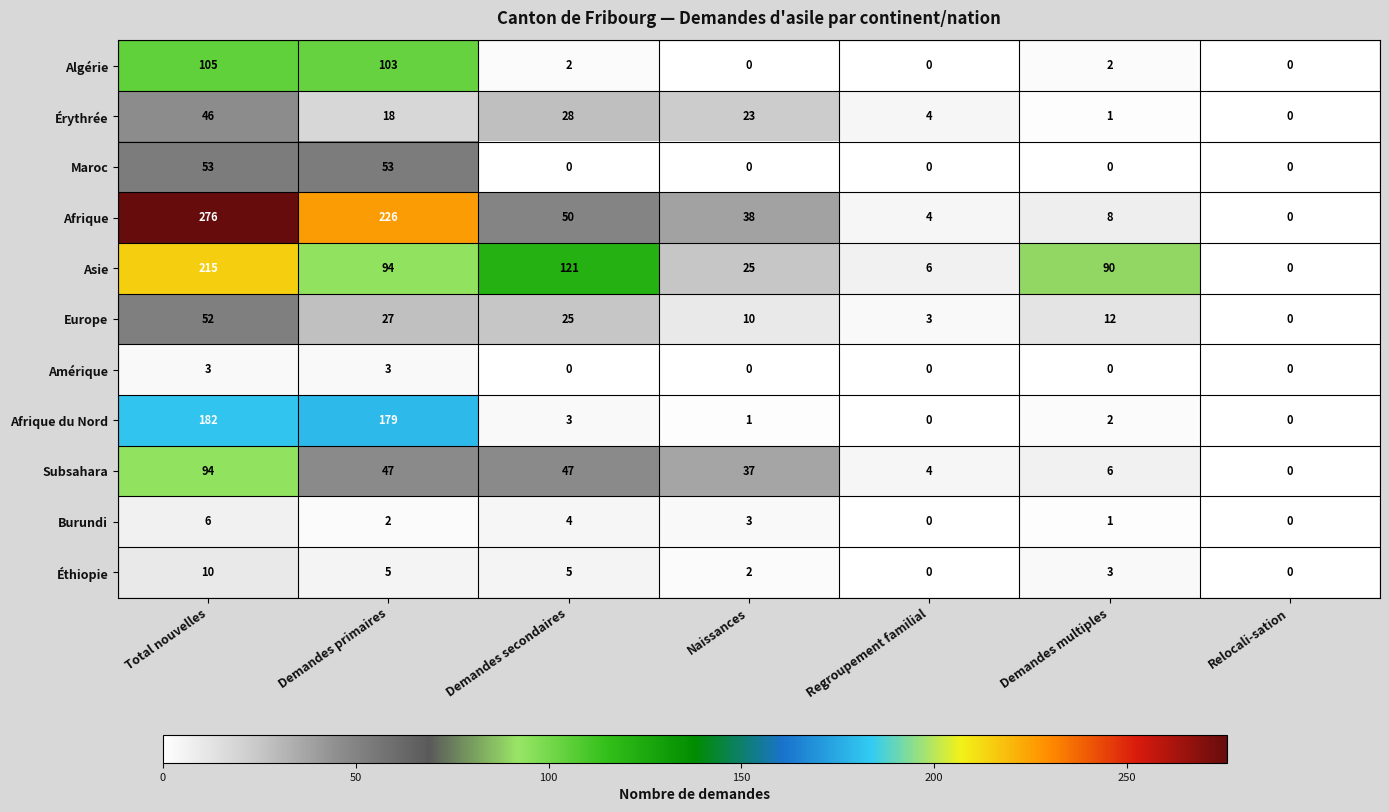

Which has a higher value, Demandes secondaires or Relocali-sation?

Demandes secondaires